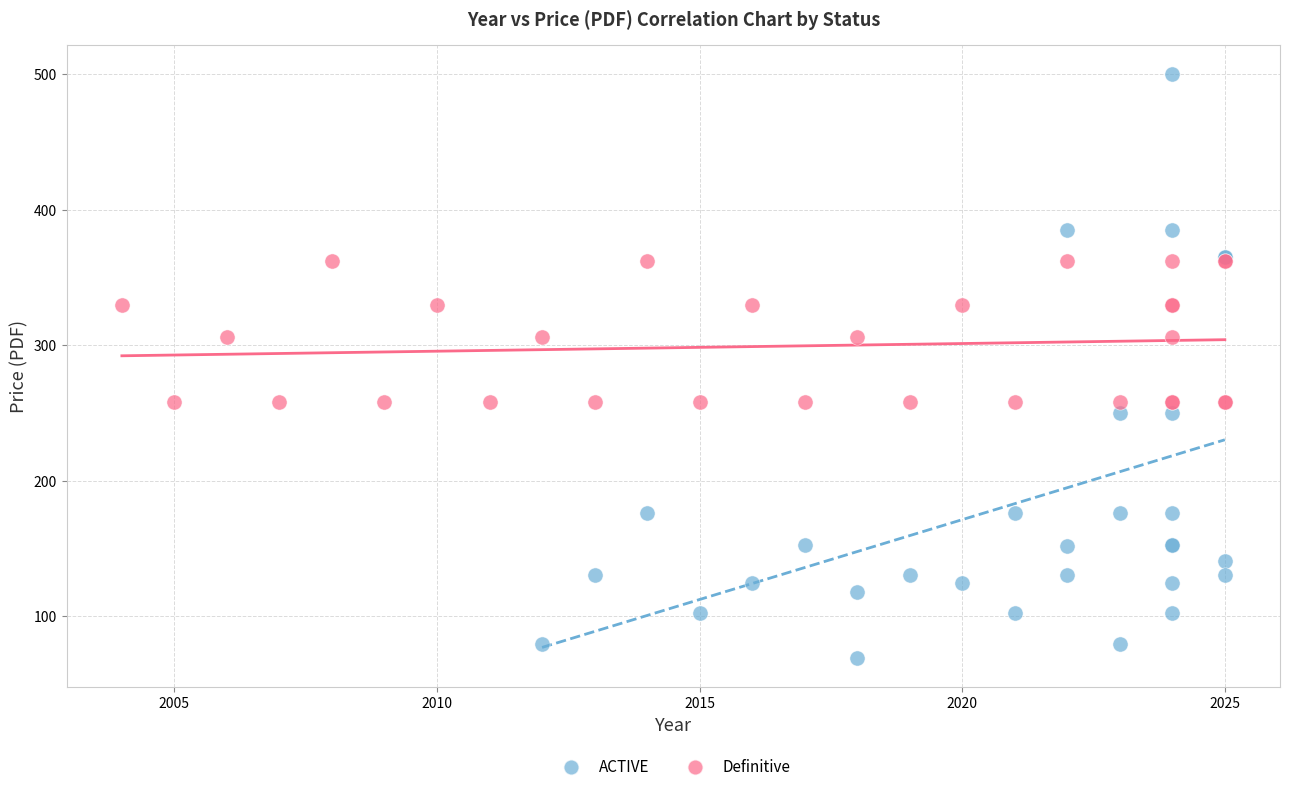

Which series reaches the maximum Y coordinate?

ACTIVE